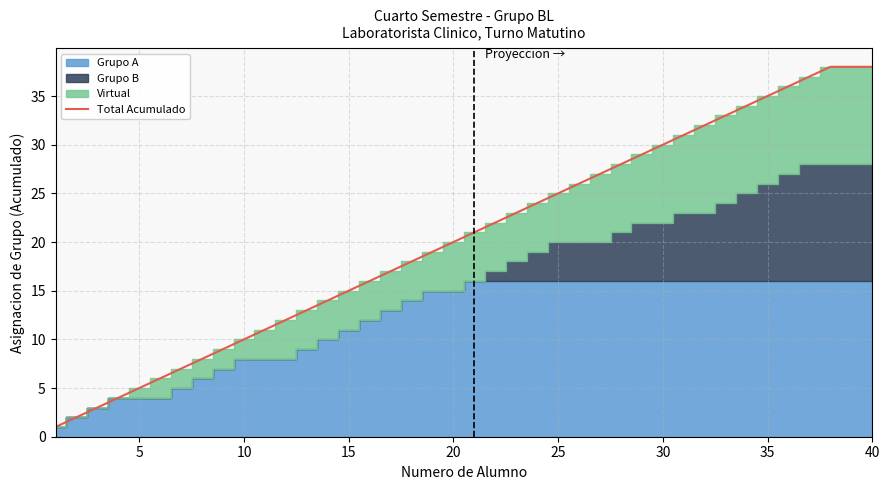

True or false: Total Acumulado has a value of 30 at 30.

True